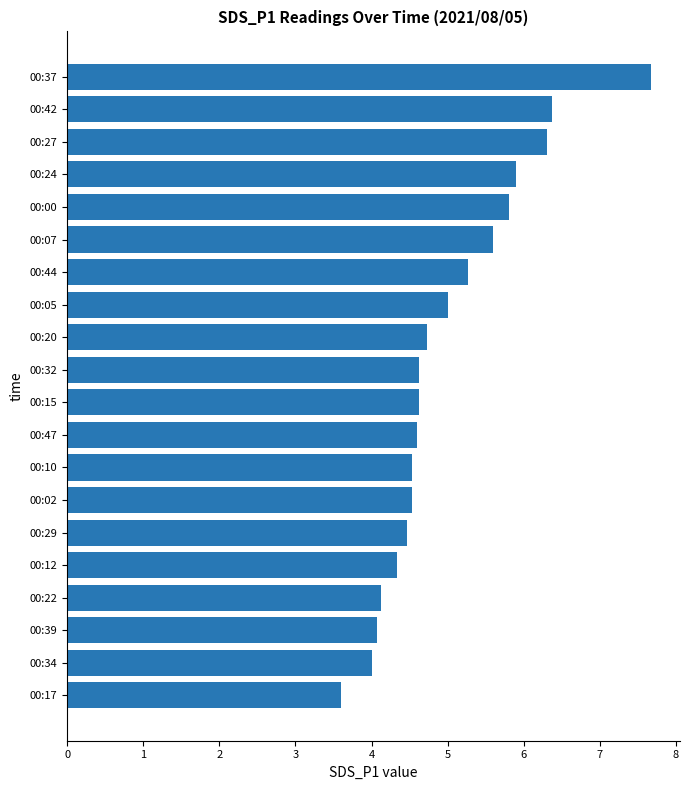

Approximately how many times larger is the value at 00:02 compared to 00:07?

0.8